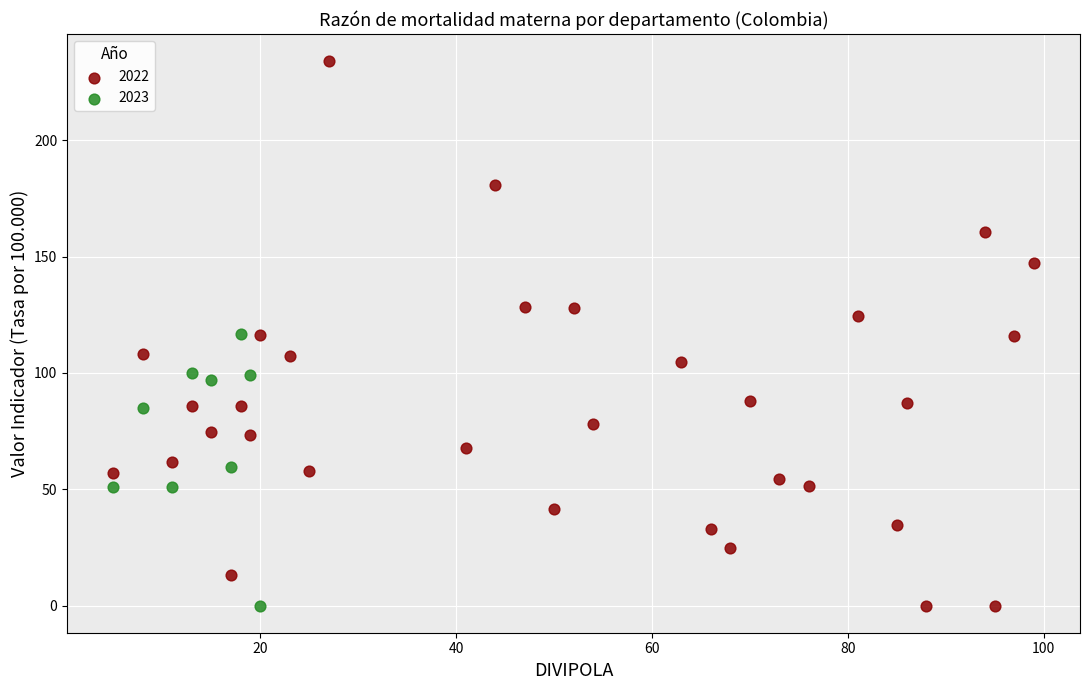

Which series has the largest Y range (max minus min)?

2022